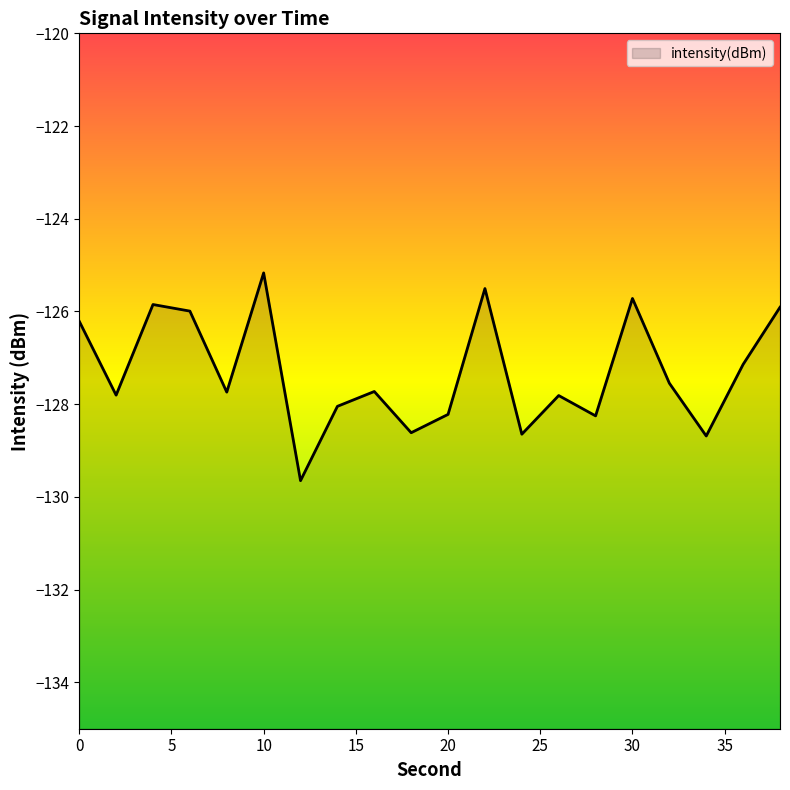

What is the value of the 5th point from the left?

-127.7